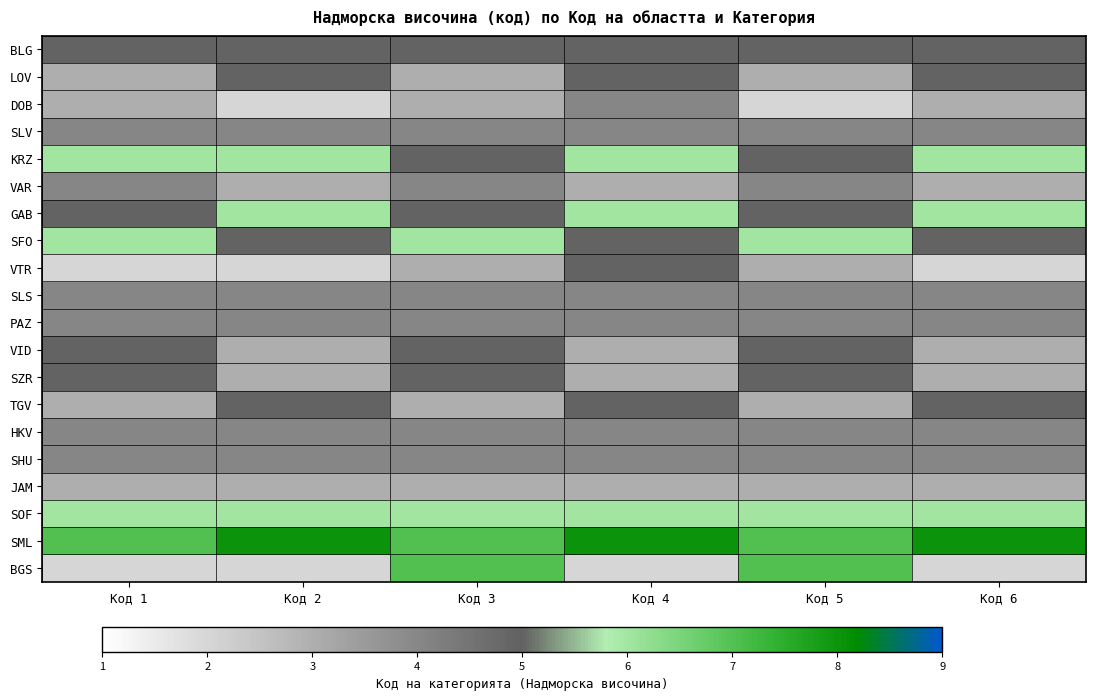

Reading left to right, list all the values displayed in this chart.

BLG: Код 1=5	Код 2=5	Код 3=5	Код 4=5	Код 5=5	Код 6=5
LOV: Код 1=3	Код 2=5	Код 3=3	Код 4=5	Код 5=3	Код 6=5
DOB: Код 1=3	Код 2=2	Код 3=3	Код 4=4	Код 5=2	Код 6=3
SLV: Код 1=4	Код 2=4	Код 3=4	Код 4=4	Код 5=4	Код 6=4
KRZ: Код 1=6	Код 2=6	Код 3=5	Код 4=6	Код 5=5	Код 6=6
VAR: Код 1=4	Код 2=3	Код 3=4	Код 4=3	Код 5=4	Код 6=3
GAB: Код 1=5	Код 2=6	Код 3=5	Код 4=6	Код 5=5	Код 6=6
SFO: Код 1=6	Код 2=5	Код 3=6	Код 4=5	Код 5=6	Код 6=5
VTR: Код 1=2	Код 2=2	Код 3=3	Код 4=5	Код 5=3	Код 6=2
SLS: Код 1=4	Код 2=4	Код 3=4	Код 4=4	Код 5=4	Код 6=4
PAZ: Код 1=4	Код 2=4	Код 3=4	Код 4=4	Код 5=4	Код 6=4
VID: Код 1=5	Код 2=3	Код 3=5	Код 4=3	Код 5=5	Код 6=3
SZR: Код 1=5	Код 2=3	Код 3=5	Код 4=3	Код 5=5	Код 6=3
TGV: Код 1=3	Код 2=5	Код 3=3	Код 4=5	Код 5=3	Код 6=5
HKV: Код 1=4	Код 2=4	Код 3=4	Код 4=4	Код 5=4	Код 6=4
SHU: Код 1=4	Код 2=4	Код 3=4	Код 4=4	Код 5=4	Код 6=4
JAM: Код 1=3	Код 2=3	Код 3=3	Код 4=3	Код 5=3	Код 6=3
SOF: Код 1=6	Код 2=6	Код 3=6	Код 4=6	Код 5=6	Код 6=6
SML: Код 1=7	Код 2=8	Код 3=7	Код 4=8	Код 5=7	Код 6=8
BGS: Код 1=2	Код 2=2	Код 3=7	Код 4=2	Код 5=7	Код 6=2